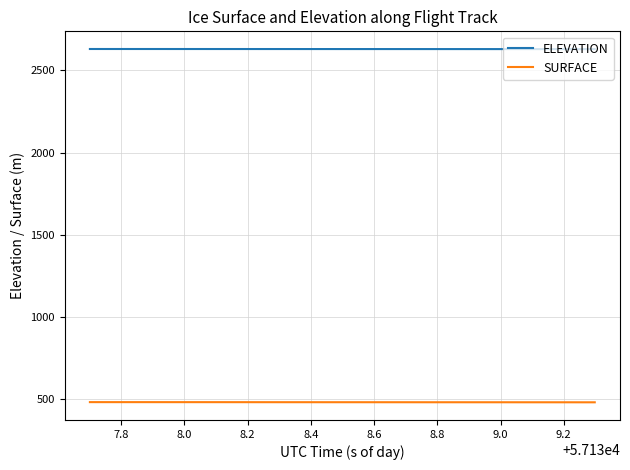

List the series in order of their overall mean, lowest first.

SURFACE, ELEVATION